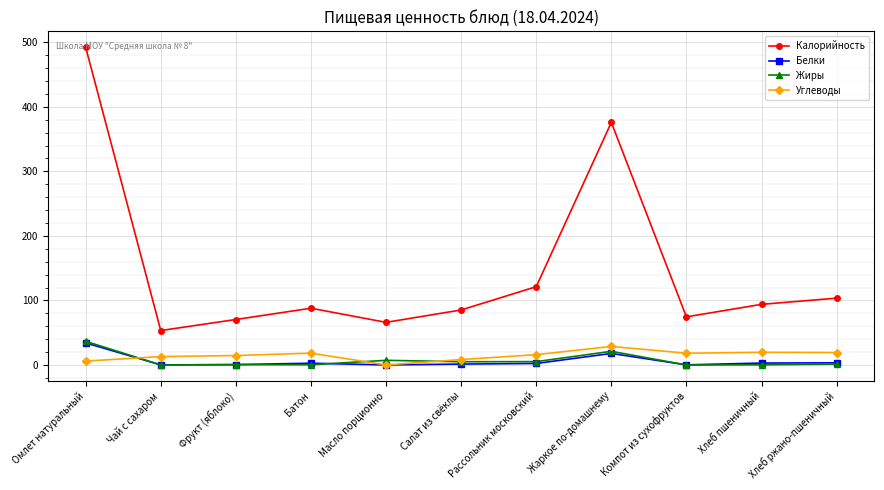

How many series are shown in this chart?

4